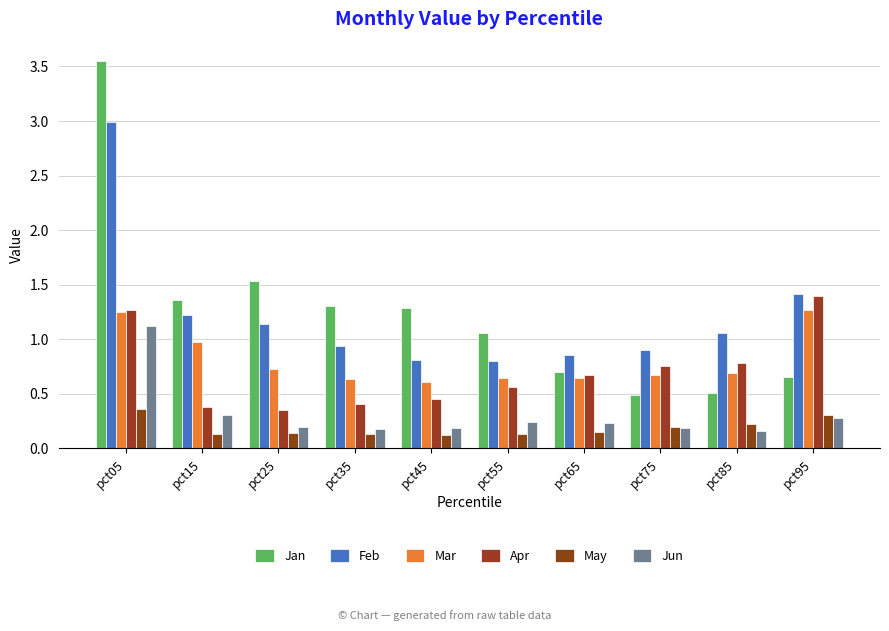

The value of Jan at pct05 is 3.5. True or false?

True